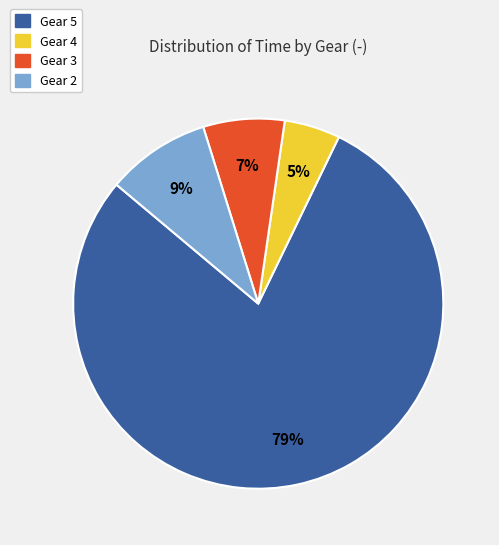

What percentage is the Gear 3 slice, to the nearest percent?

7%